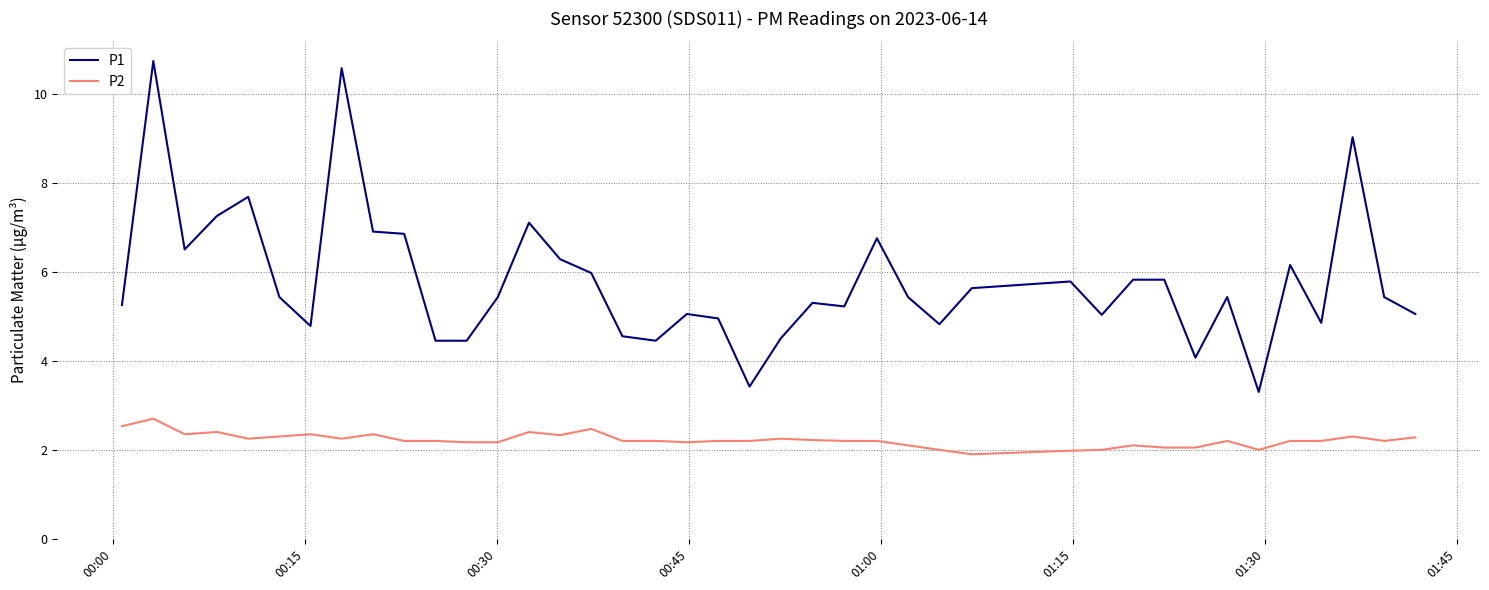

Which series has the largest total across all categories?

P1